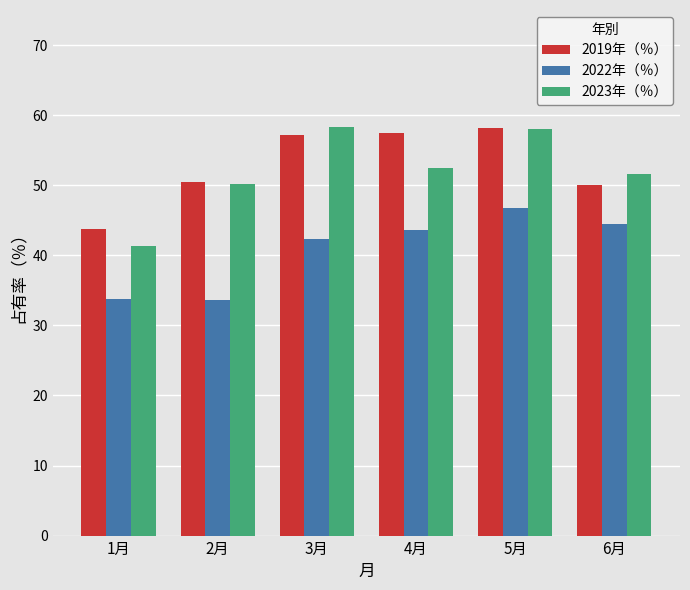

At which label does 2023年（％） reach its minimum?

1月